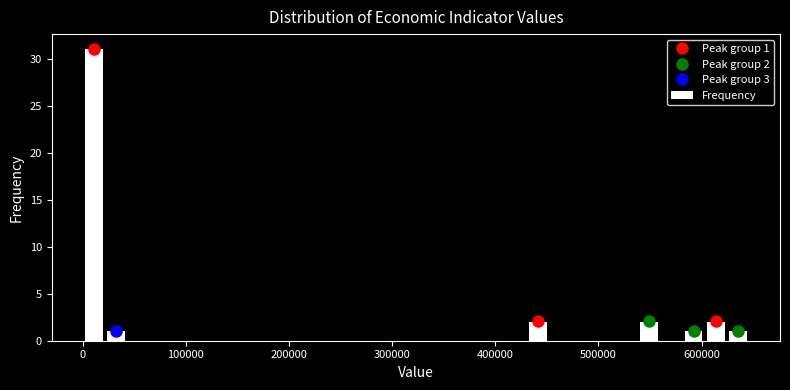

Around what value on the x-axis is the tallest bar? Give the approximate position of its centre, as read against the axis.

10000